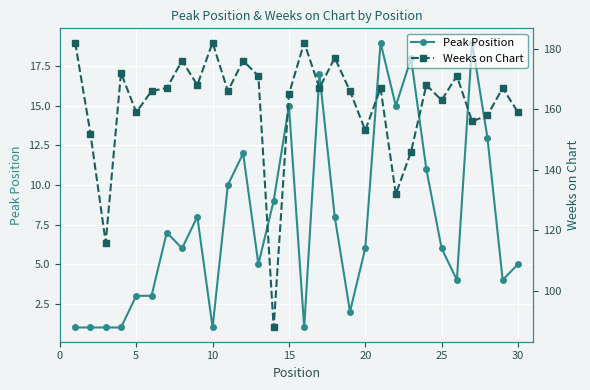

The Peak Position series shows 12 at 20. True or false?

False